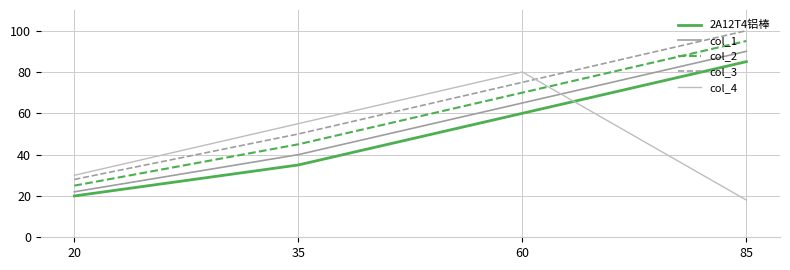

What are all the series names shown in the legend?

2A12T4铝棒, col_1, col_2, col_3, col_4